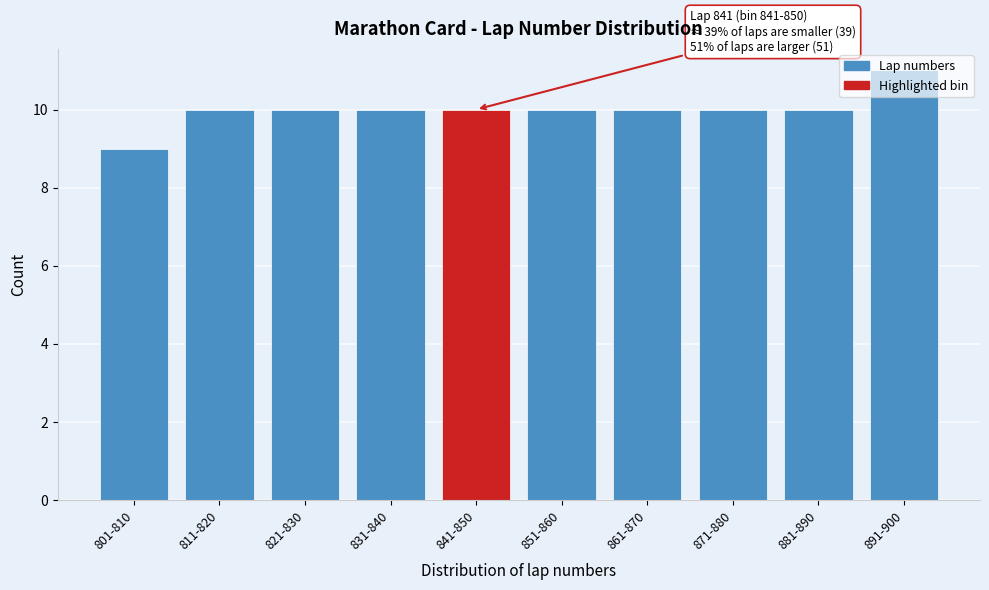

What is the average value?

10